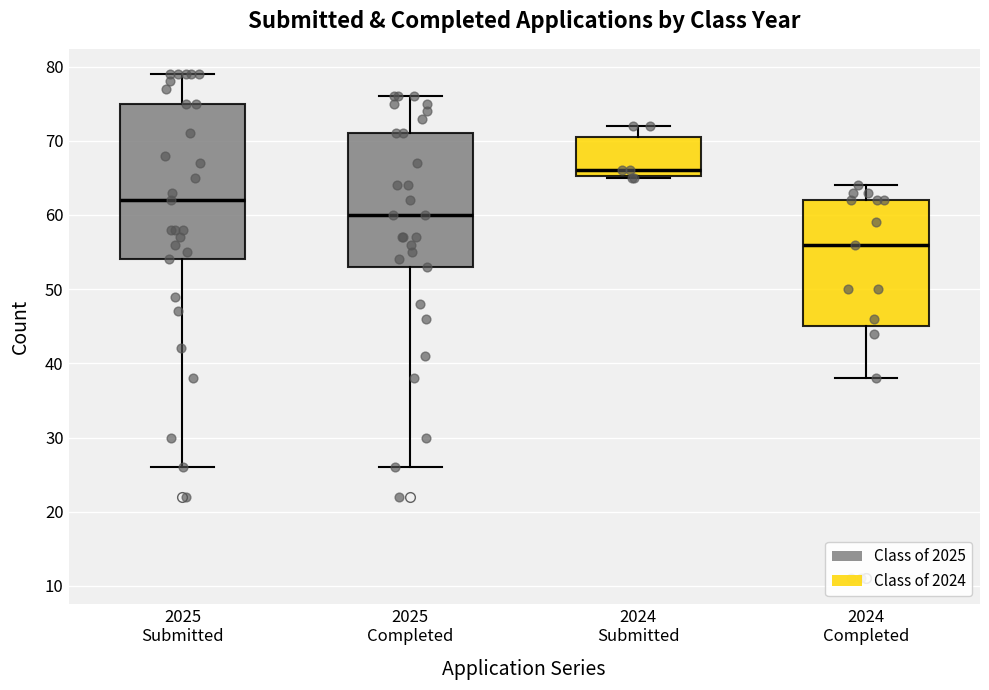

Comparing the boxes themselves (not the whiskers), which one is the tallest?

2025 Submitted